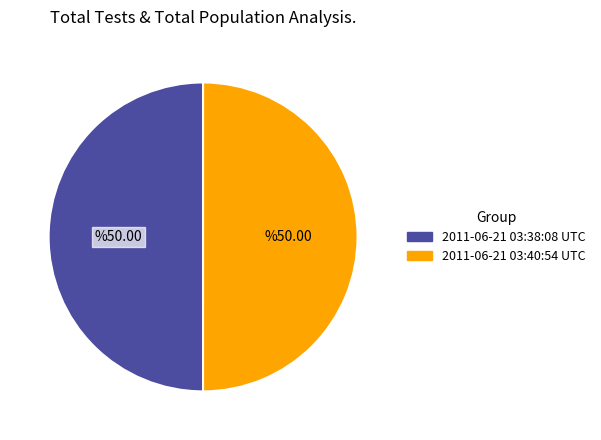

Is the sum of 2011-06-21 03:40:54 UTC and 2011-06-21 03:38:08 UTC greater than half?

Yes